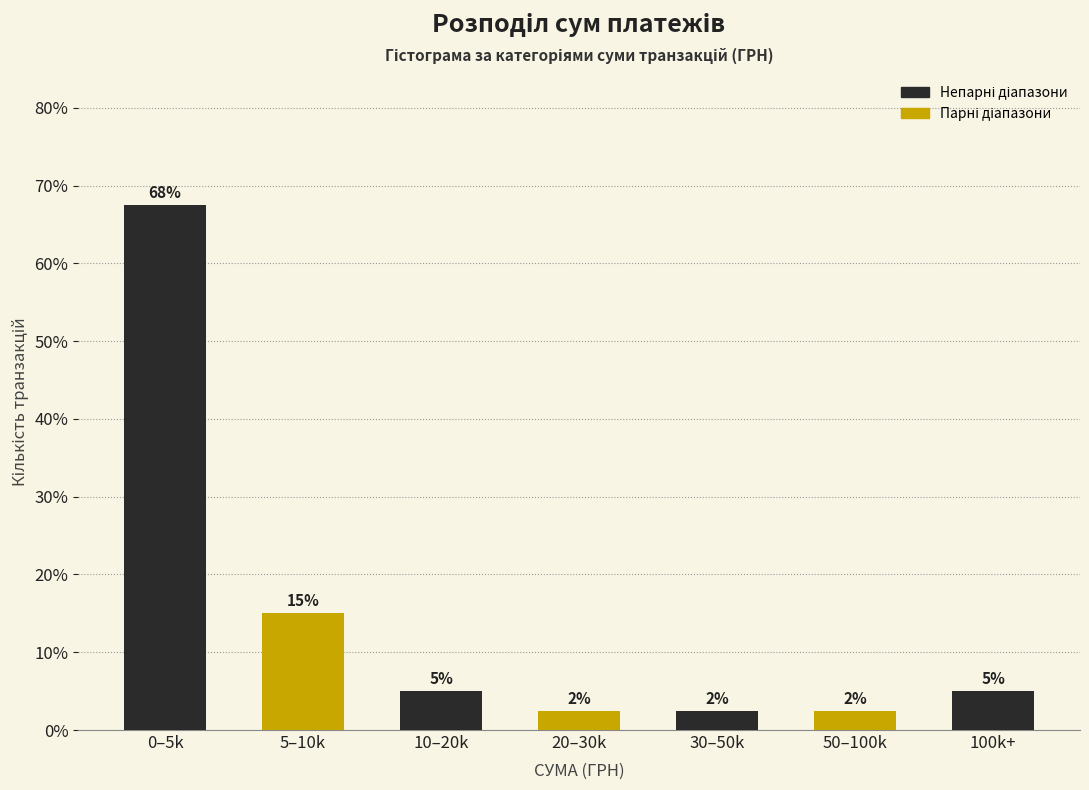

How many bars are there in total?

7